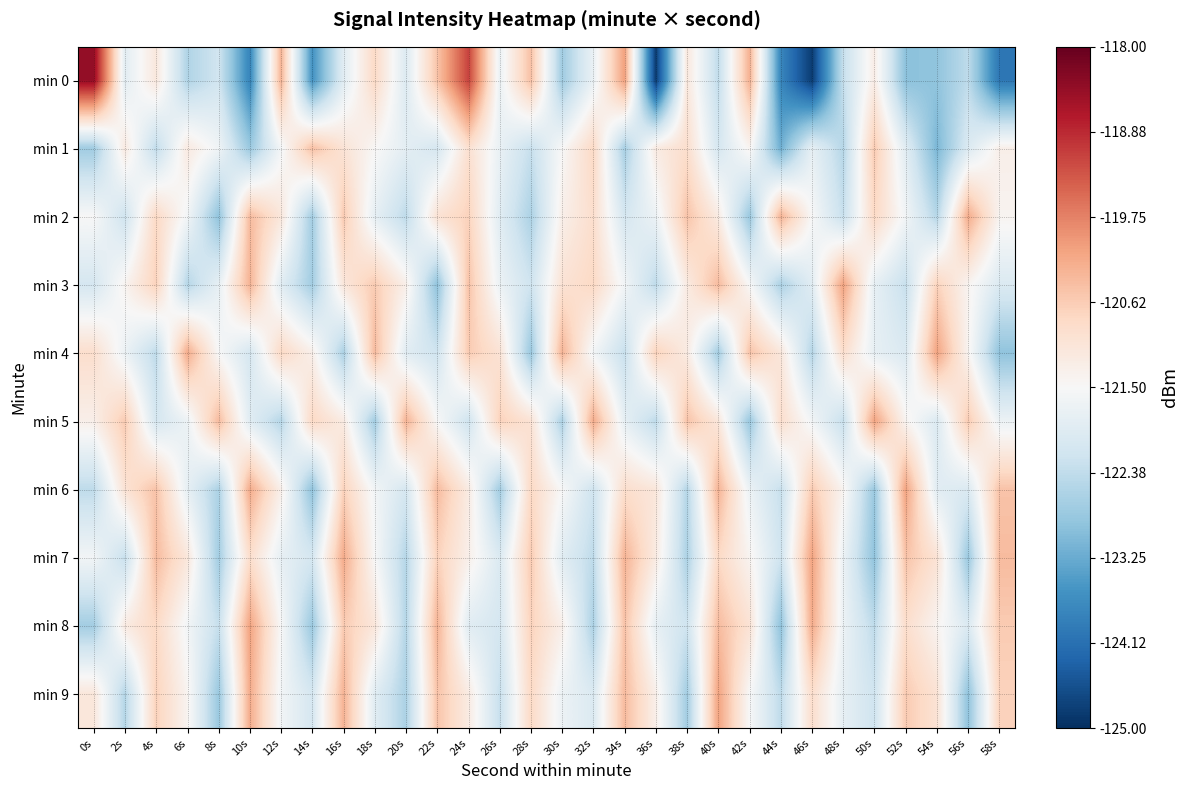

Reading left to right, what are all the values shown in this chart?

min 0: 0s=-118.4	2s=-121.9	4s=-121.1	6s=-122.6	8s=-122.2	10s=-123.8	12s=-120.3	14s=-123.6	16s=-121.9	18s=-120.8	20s=-122.0	22s=-120.5	24s=-119.1	26s=-121.7	28s=-120.5	30s=-122.7	32s=-121.7	34s=-120.1	36s=-124.8	38s=-121.1	40s=-122.4	42s=-120.3	44s=-123.8	46s=-124.8	48s=-122.3	50s=-121.3	52s=-122.9	54s=-122.9	56s=-122.4	58s=-124.0
min 1: 0s=-122.7	2s=-121.2	4s=-122.4	6s=-121.2	8s=-121.6	10s=-122.8	12s=-121.6	14s=-120.5	16s=-121.0	18s=-121.5	20s=-121.8	22s=-122.1	24s=-121.0	26s=-121.8	28s=-122.3	30s=-121.5	32s=-120.8	34s=-122.7	36s=-121.2	38s=-120.9	40s=-122.1	42s=-121.4	44s=-123.2	46s=-121.8	48s=-122.5	50s=-120.6	52s=-121.9	54s=-123.1	56s=-122.0	58s=-121.3
min 2: 0s=-121.5	2s=-122.2	4s=-120.8	6s=-121.6	8s=-122.9	10s=-120.4	12s=-121.1	14s=-122.7	16s=-120.6	18s=-121.8	20s=-122.4	22s=-121.0	24s=-120.7	26s=-121.9	28s=-122.6	30s=-121.3	32s=-120.9	34s=-122.1	36s=-121.7	38s=-120.5	40s=-121.2	42s=-122.8	44s=-120.3	46s=-121.5	48s=-122.3	50s=-120.8	52s=-121.6	54s=-122.5	56s=-120.2	58s=-121.4
min 3: 0s=-122.1	2s=-121.4	4s=-120.7	6s=-122.5	8s=-121.8	10s=-120.3	12s=-121.9	14s=-122.7	16s=-121.1	18s=-120.6	20s=-121.3	22s=-122.9	24s=-120.5	26s=-121.7	28s=-122.2	30s=-121.0	32s=-120.8	34s=-121.6	36s=-122.4	38s=-121.2	40s=-120.4	42s=-121.5	44s=-122.6	46s=-121.9	48s=-120.1	50s=-121.8	52s=-122.3	54s=-120.7	56s=-121.4	58s=-122.0
min 4: 0s=-120.9	2s=-121.7	4s=-122.4	6s=-120.2	8s=-121.5	10s=-122.1	12s=-120.8	14s=-121.3	16s=-122.6	18s=-120.4	20s=-121.9	22s=-122.2	24s=-120.6	26s=-121.0	28s=-122.8	30s=-120.3	32s=-121.6	34s=-122.3	36s=-120.7	38s=-121.2	40s=-122.7	42s=-120.5	44s=-121.1	46s=-122.5	48s=-120.9	50s=-121.8	52s=-122.0	54s=-120.1	56s=-121.4	58s=-122.9
min 5: 0s=-121.3	2s=-120.6	4s=-122.1	6s=-121.7	8s=-120.4	10s=-121.9	12s=-122.5	14s=-120.8	16s=-121.2	18s=-122.7	20s=-120.3	22s=-121.5	24s=-122.2	26s=-120.7	28s=-121.0	30s=-122.6	32s=-120.2	34s=-121.8	36s=-122.4	38s=-120.5	40s=-121.1	42s=-122.8	44s=-120.9	46s=-121.6	48s=-122.3	50s=-120.1	52s=-121.4	54s=-122.0	56s=-120.6	58s=-121.7
min 6: 0s=-122.4	2s=-121.0	4s=-120.5	6s=-121.8	8s=-122.6	10s=-120.2	12s=-121.3	14s=-122.9	16s=-120.7	18s=-121.6	20s=-122.1	22s=-120.4	24s=-121.2	26s=-122.7	28s=-120.8	30s=-121.5	32s=-122.2	34s=-120.9	36s=-121.1	38s=-122.5	40s=-120.3	42s=-121.7	44s=-122.3	46s=-120.6	48s=-121.4	50s=-122.8	52s=-120.1	54s=-121.9	56s=-122.0	58s=-120.5
min 7: 0s=-121.6	2s=-122.3	4s=-120.4	6s=-121.1	8s=-122.7	10s=-120.9	12s=-121.8	14s=-122.1	16s=-120.2	18s=-121.5	20s=-122.5	22s=-120.7	24s=-121.3	26s=-122.0	28s=-120.6	30s=-121.9	32s=-122.4	34s=-120.3	36s=-121.2	38s=-122.6	40s=-120.8	42s=-121.4	44s=-122.2	46s=-120.1	48s=-121.7	50s=-122.9	52s=-120.5	54s=-121.0	56s=-122.8	58s=-120.4
min 8: 0s=-122.7	2s=-121.2	4s=-120.8	6s=-121.6	8s=-122.3	10s=-120.1	12s=-121.5	14s=-122.8	16s=-120.6	18s=-121.1	20s=-122.5	22s=-120.3	24s=-121.9	26s=-122.1	28s=-120.7	30s=-121.3	32s=-122.6	34s=-120.5	36s=-121.8	38s=-122.2	40s=-120.4	42s=-121.0	44s=-122.9	46s=-120.2	48s=-121.7	50s=-122.4	52s=-120.9	54s=-121.4	56s=-122.0	58s=-120.6
min 9: 0s=-121.1	2s=-122.5	4s=-120.7	6s=-121.4	8s=-122.8	10s=-120.2	12s=-121.6	14s=-122.1	16s=-120.3	18s=-121.9	20s=-122.6	22s=-120.5	24s=-121.2	26s=-122.3	28s=-120.8	30s=-121.7	32s=-122.0	34s=-120.4	36s=-121.3	38s=-122.7	40s=-120.1	42s=-121.5	44s=-122.4	46s=-120.9	48s=-121.8	50s=-122.2	52s=-120.6	54s=-121.0	56s=-122.9	58s=-120.7